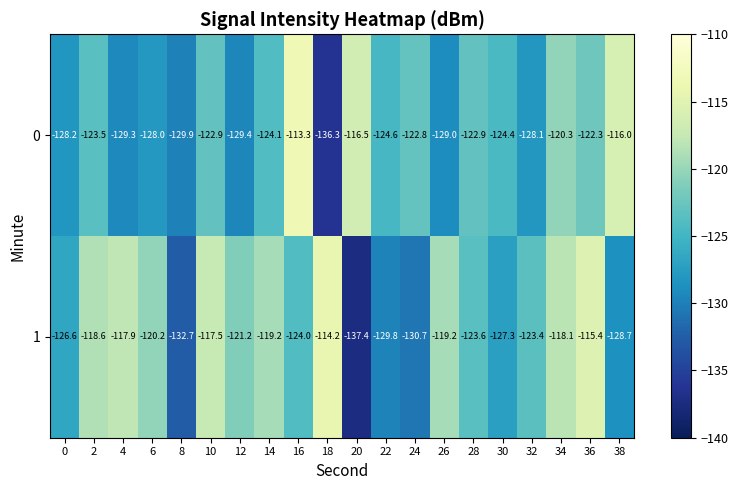

Read the 1 value at 28.

-123.6